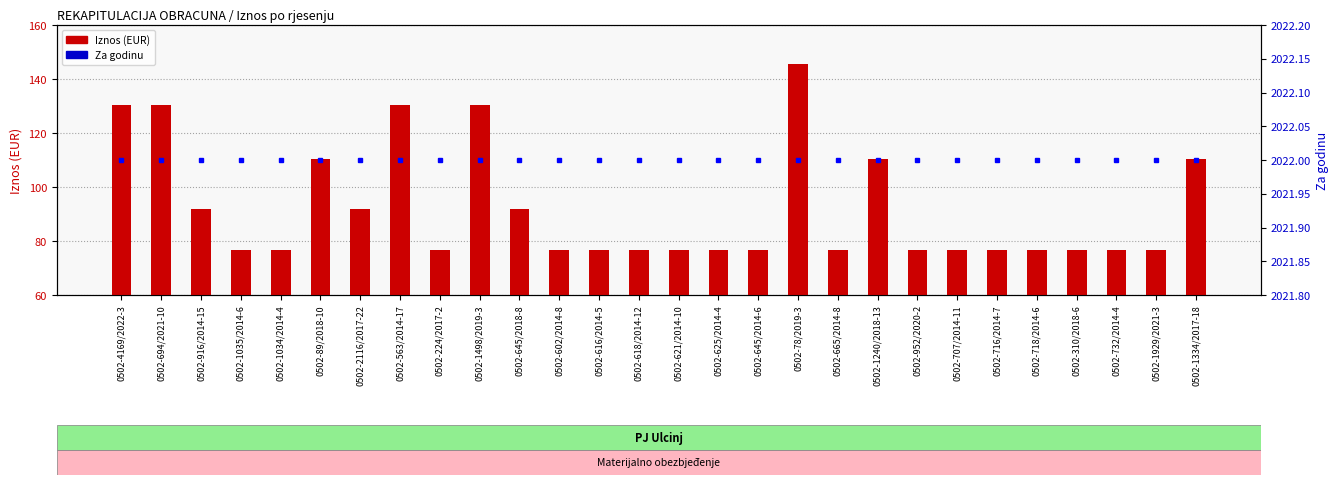

Is it true that Za godinu equals 2022.0 at 0502-1334/2017-18?

True